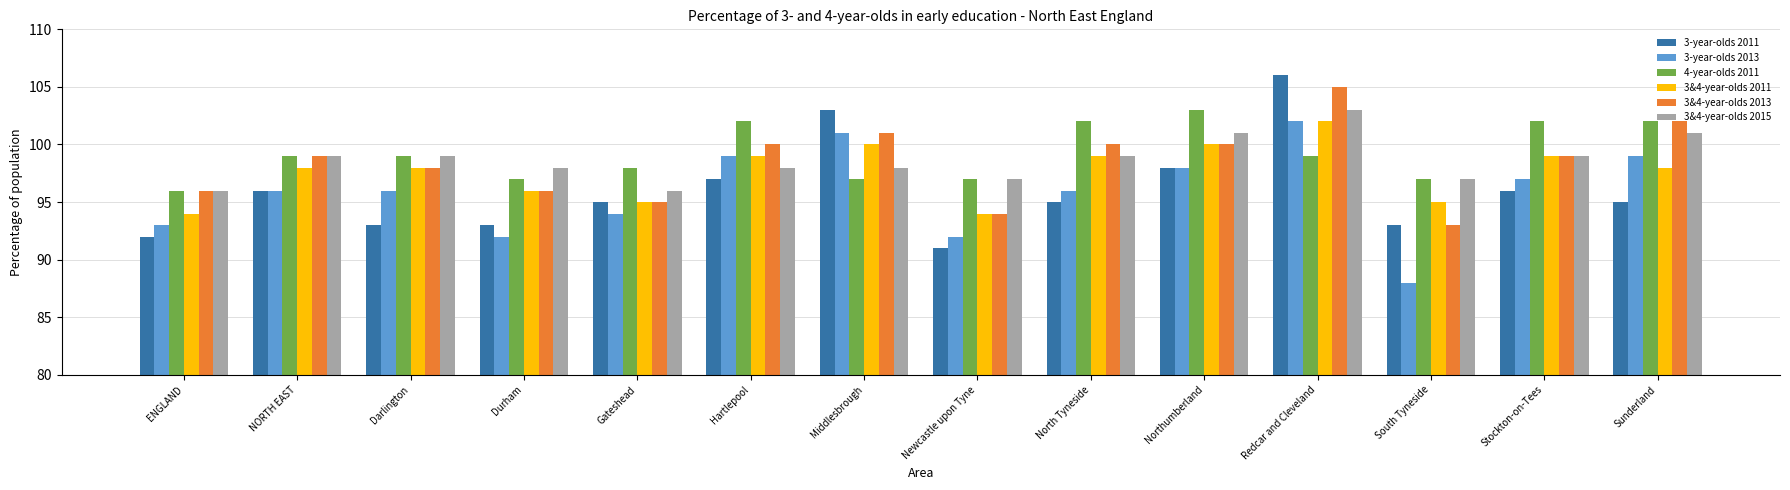

What is the difference between the maximum and minimum values in the 3&4-year-olds 2011 series?

8